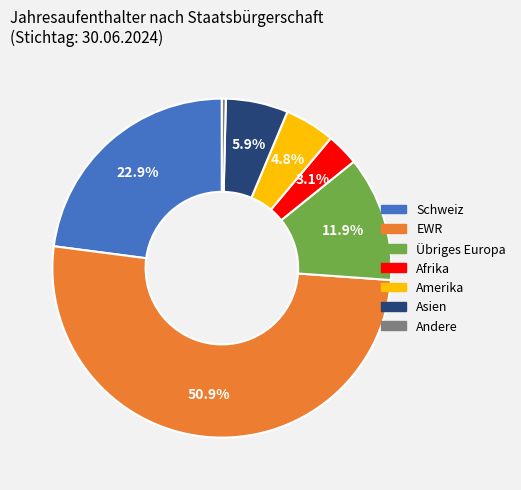

To the nearest percent, what is the combined percentage of EWR and Asien?

57%